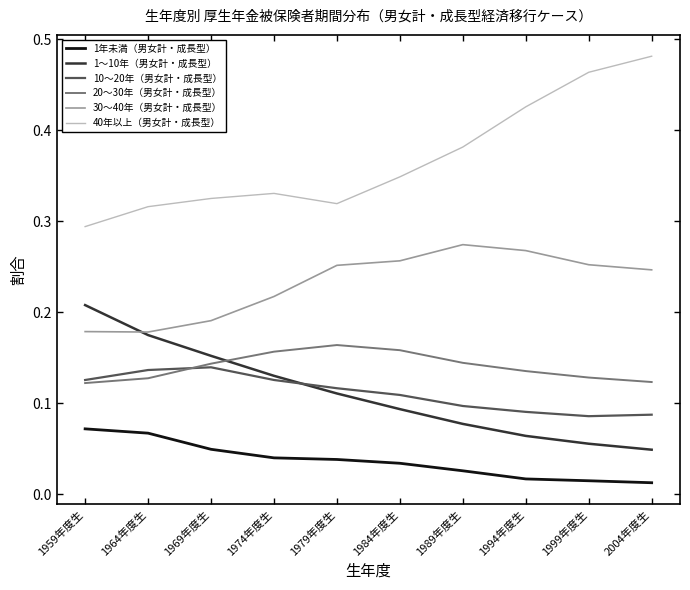

At 1984年度生, list the series in order from smallest to largest.

1年未満（男女計・成長型）, 1～10年（男女計・成長型）, 10～20年（男女計・成長型）, 20～30年（男女計・成長型）, 30～40年（男女計・成長型）, 40年以上（男女計・成長型）